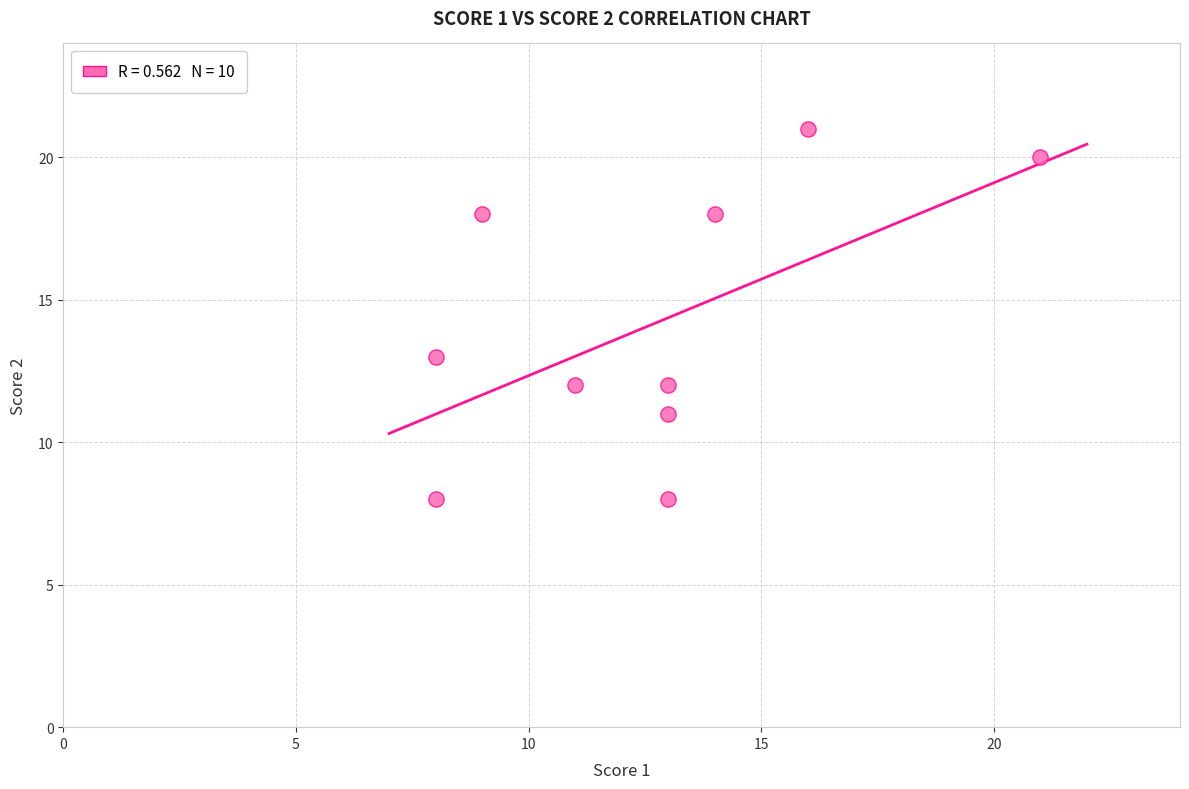

What Y value in the scatter plot is closest to 14?

13